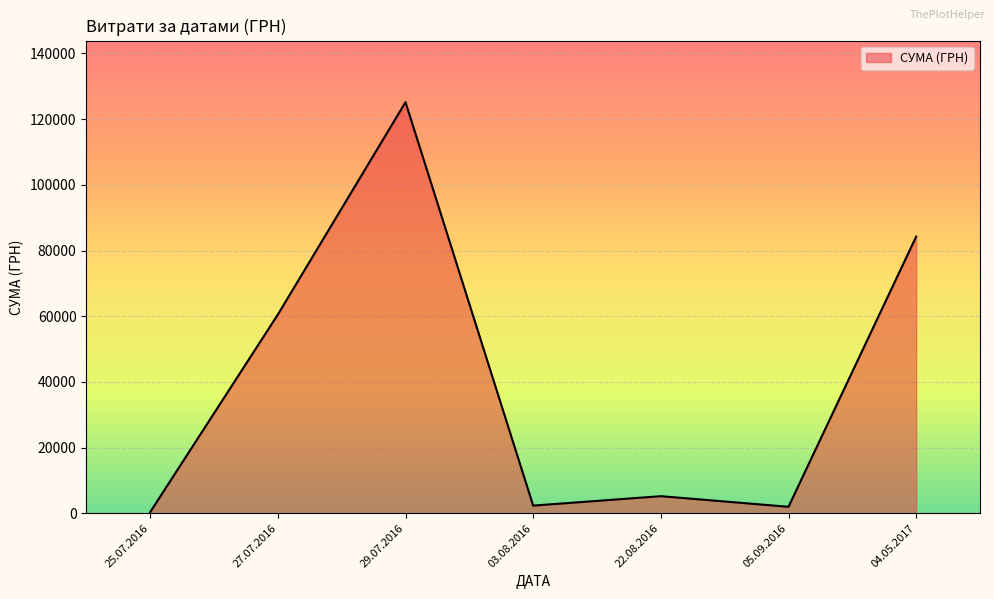

Between 04.05.2017 and 22.08.2016, which is larger?

04.05.2017